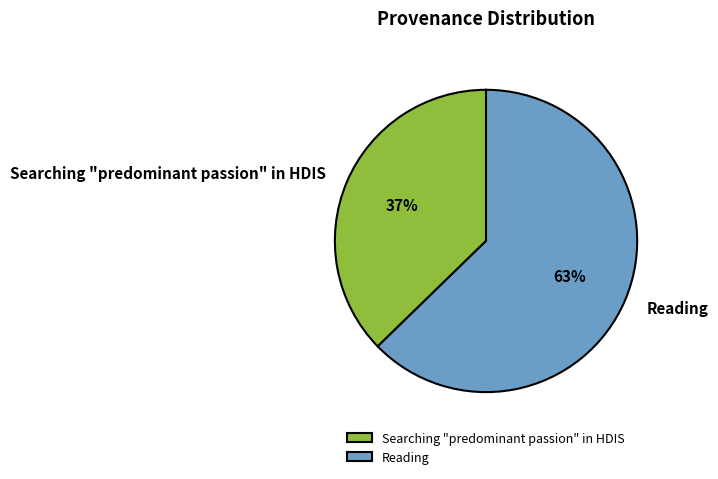

Which category accounts for the majority?

Reading